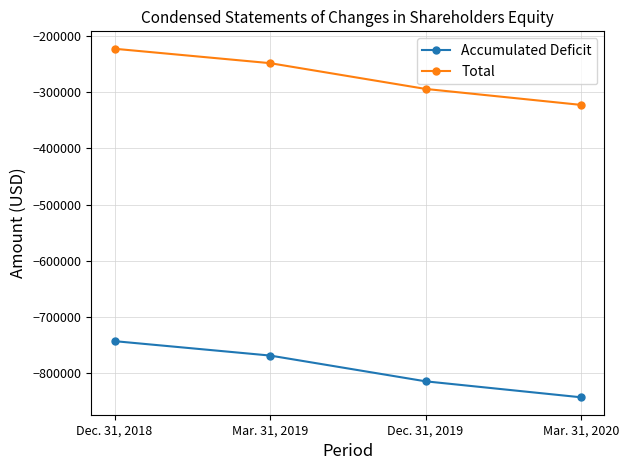

Reading left to right, extract all data points from this chart.

Accumulated Deficit: Dec. 31, 2018=-743524	Mar. 31, 2019=-769194	Dec. 31, 2019=-815116	Mar. 31, 2020=-843590
Total: Dec. 31, 2018=-222394	Mar. 31, 2019=-248064	Dec. 31, 2019=-293986	Mar. 31, 2020=-322460